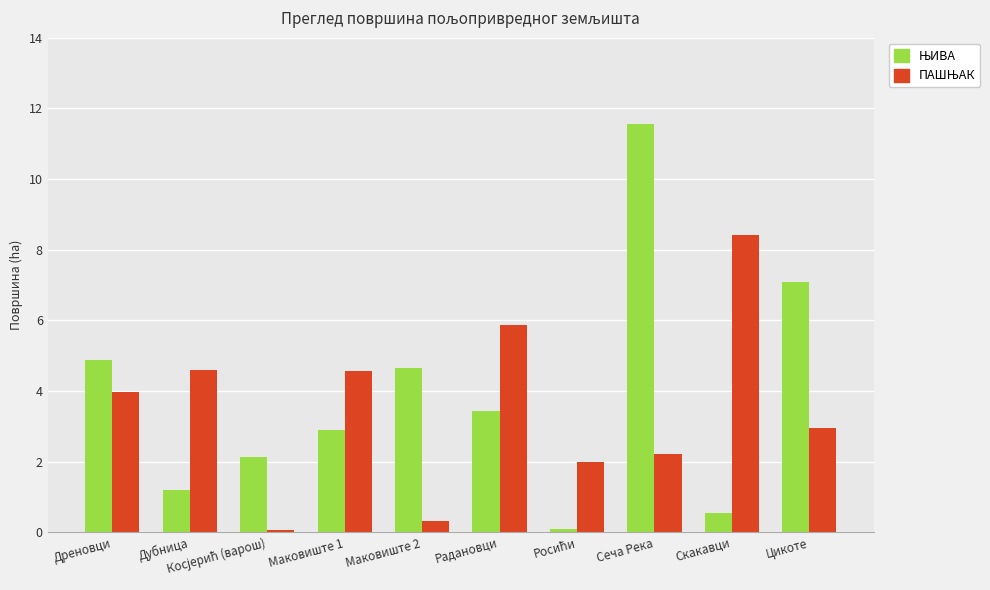

Does the chart contain any negative values?

No